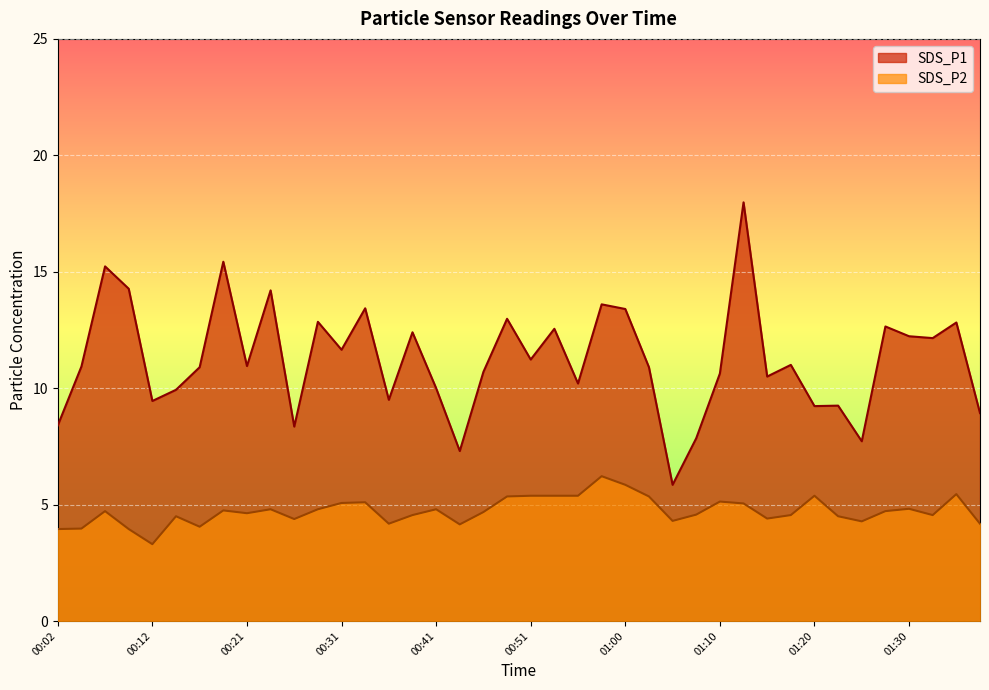

The value of SDS_P1 at 00:19 is 22.8. True or false?

False